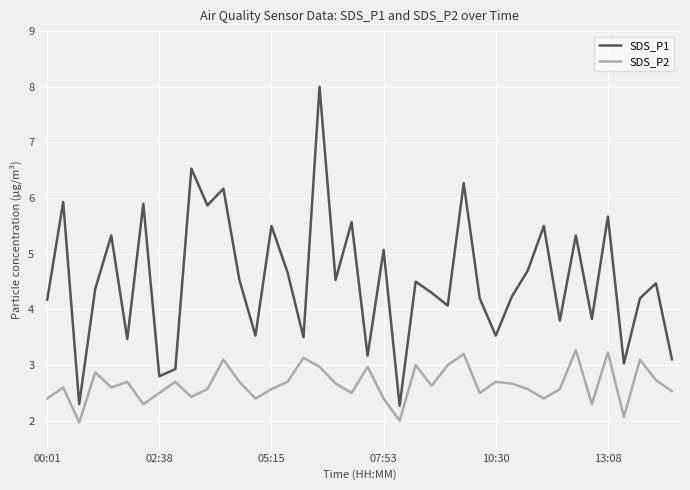

Rank the series by their average value, from highest to lowest.

SDS_P1, SDS_P2